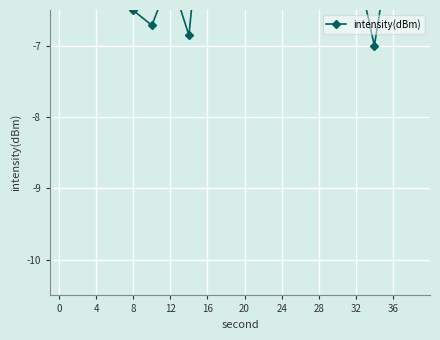

True or false: there are more than 2 points higher than both neighbors.

True